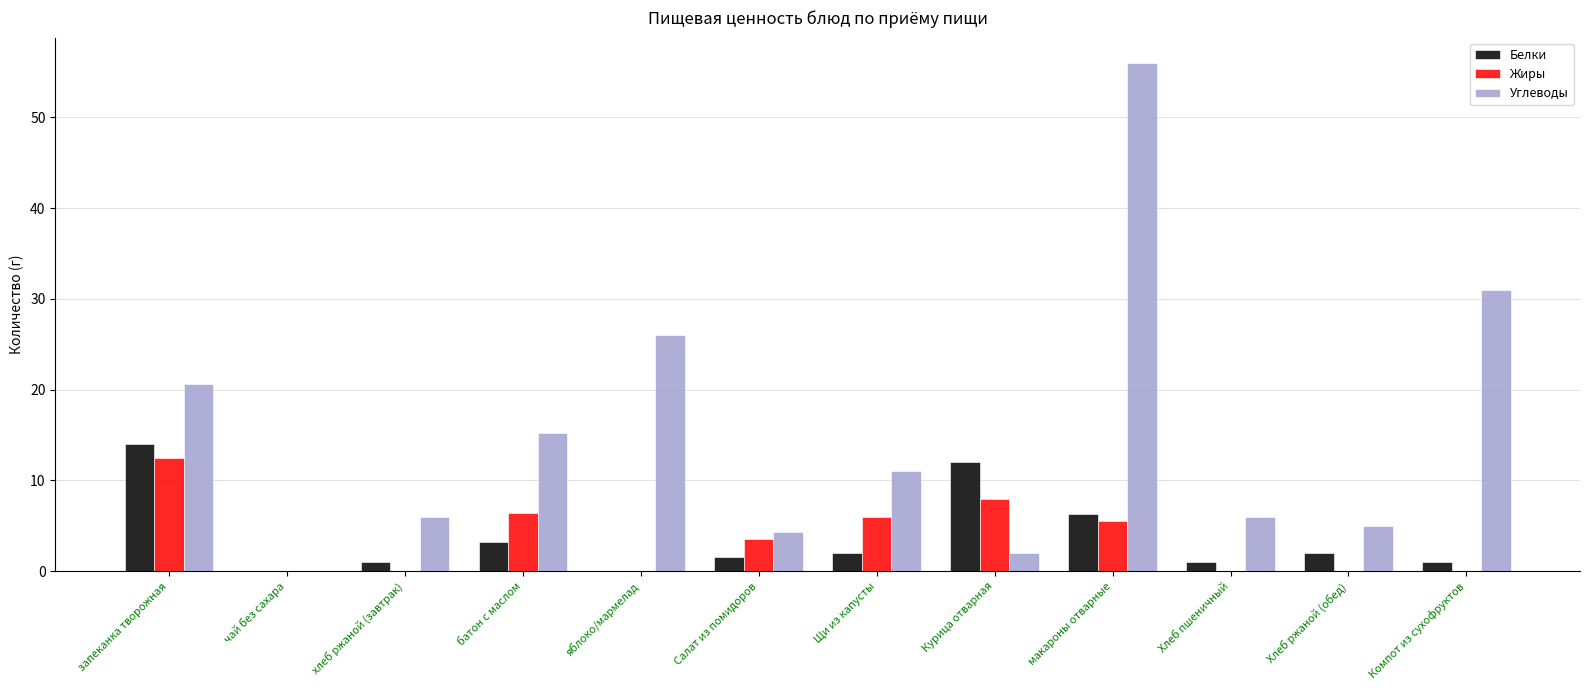

The value of Белки at Курица отварная is 12.0. True or false?

True